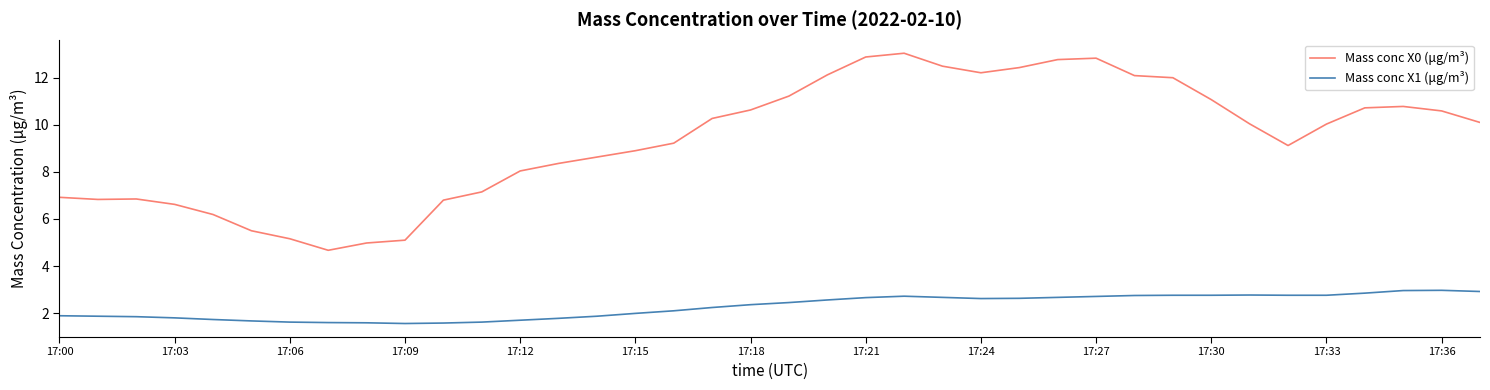

True or false: Mass conc X0 (μg/m³) and Mass conc X1 (μg/m³) cross at least once.

False